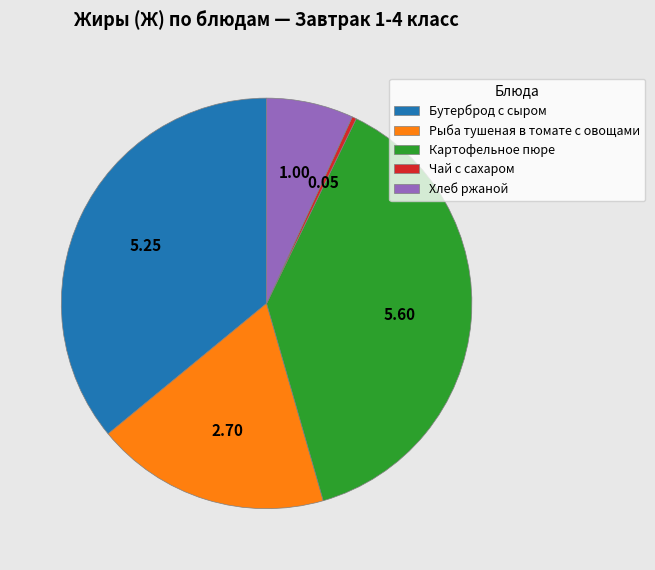

Which slice is the largest?

Картофельное пюре